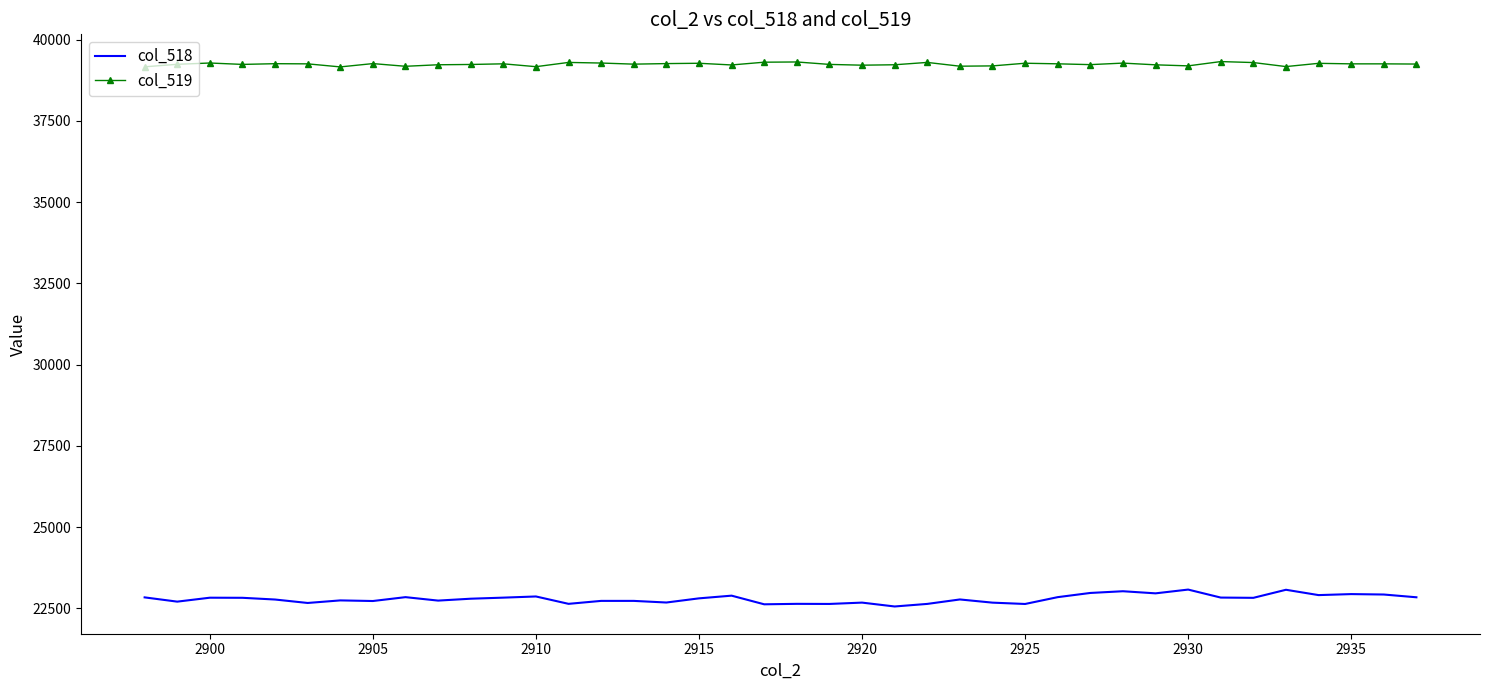

Which series has the widest spread of values?

col_518